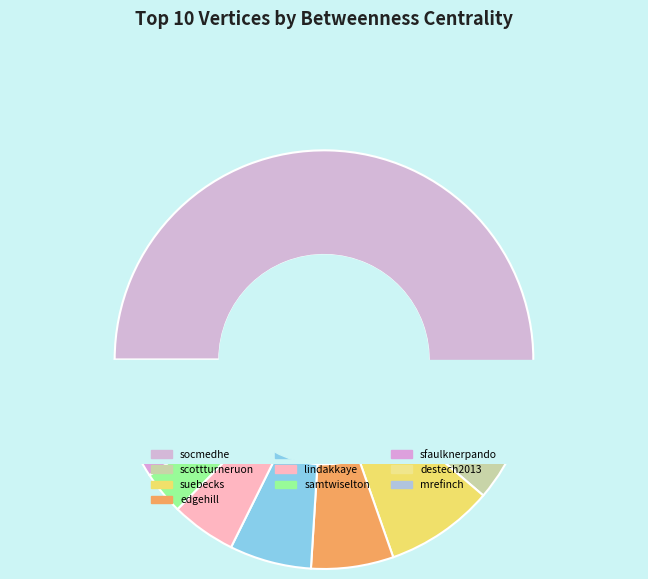

What is the majority slice?

socmedhe